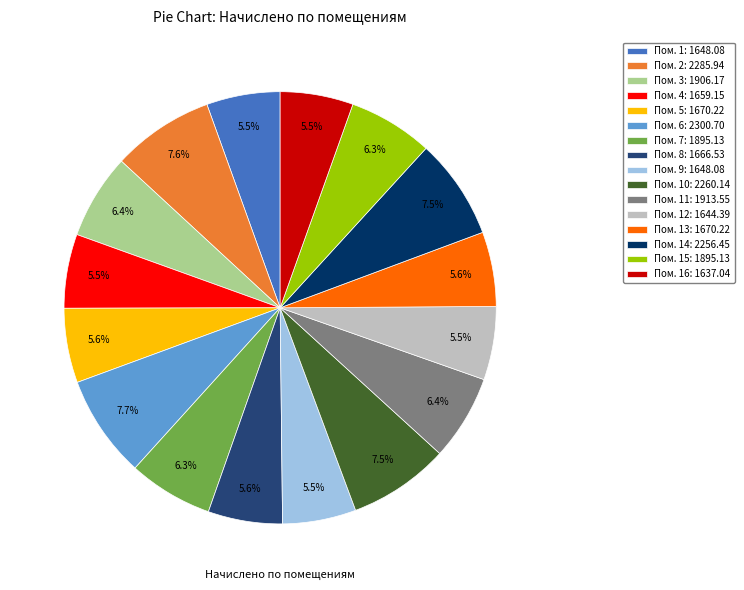

Combined, what portion of the pie is Пом. 2: 2285.94 and Пом. 12: 1644.39?

13.1%